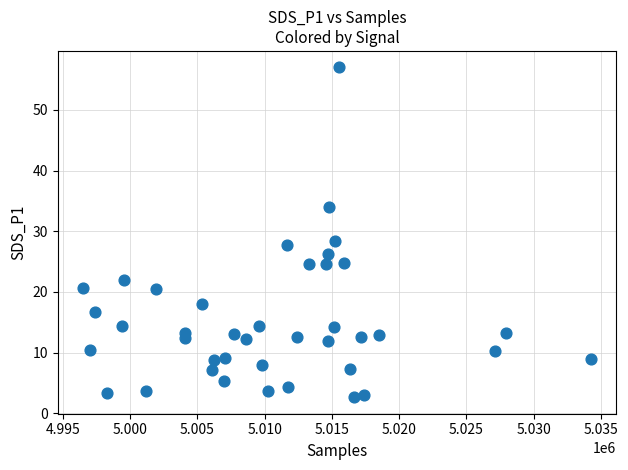

What is the range of X values (max minus min)?

37753.0